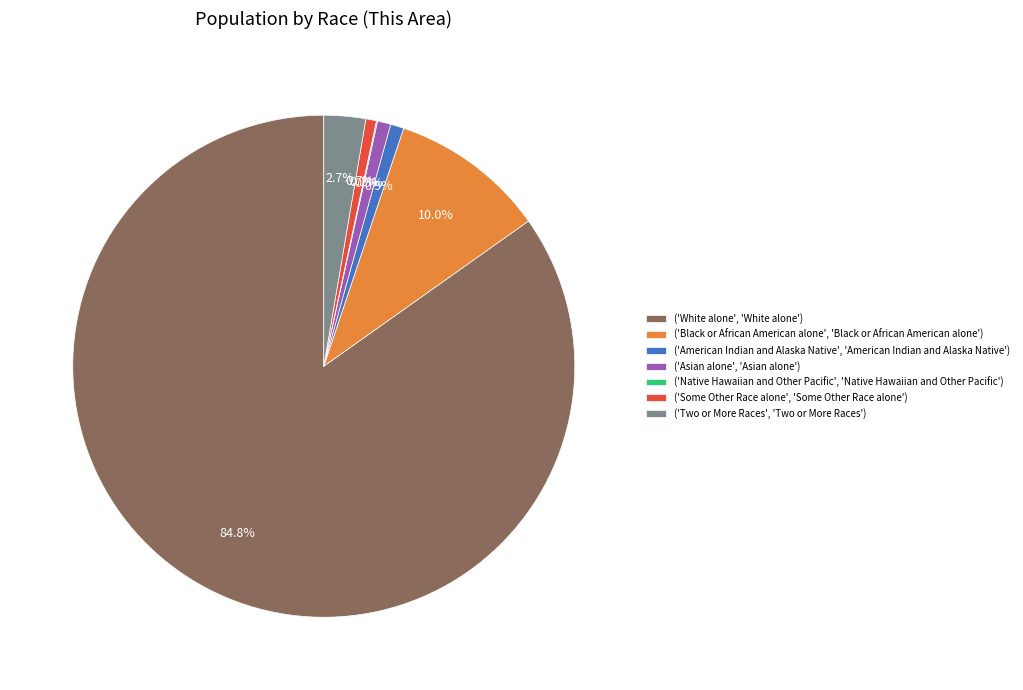

Is ('American Indian and Alaska Native', 'American Indian and Alaska Native') the majority of the pie?

No